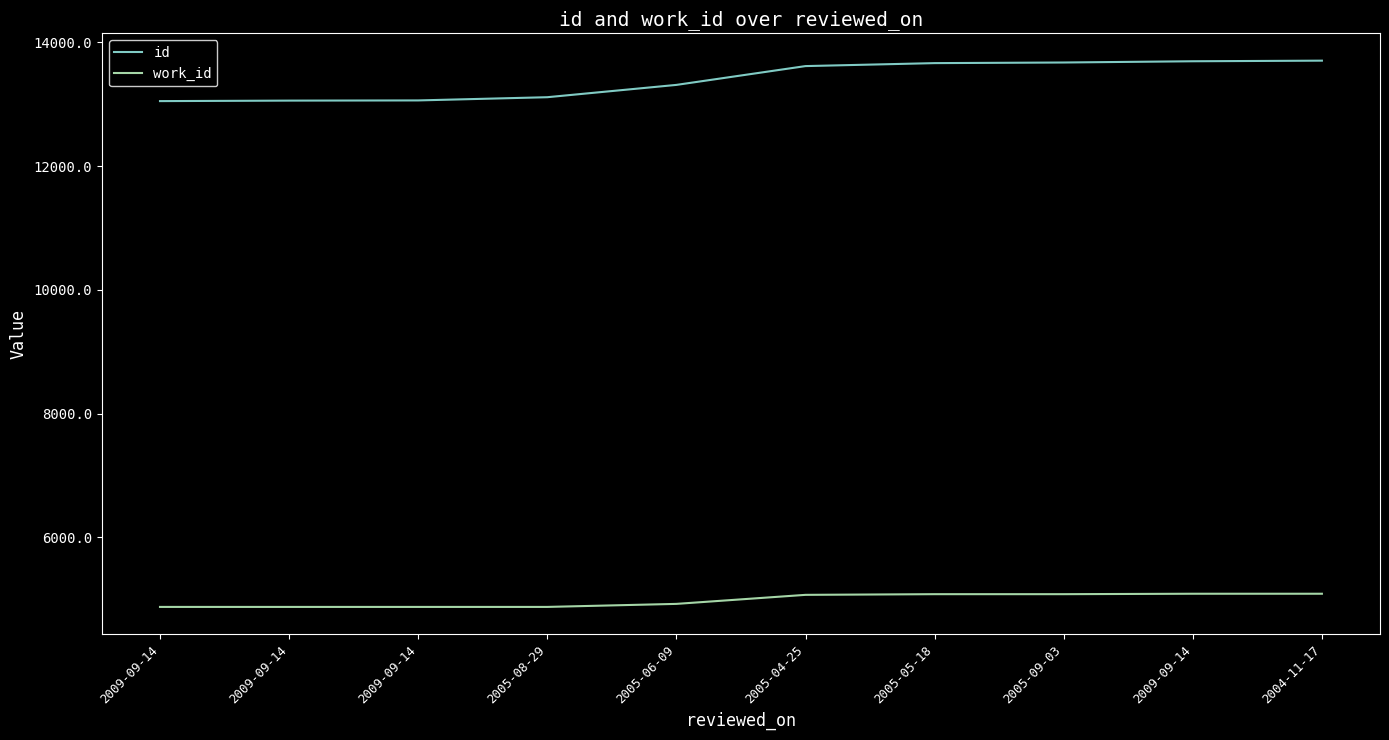

Does the chart display data point markers on the line(s)?

No